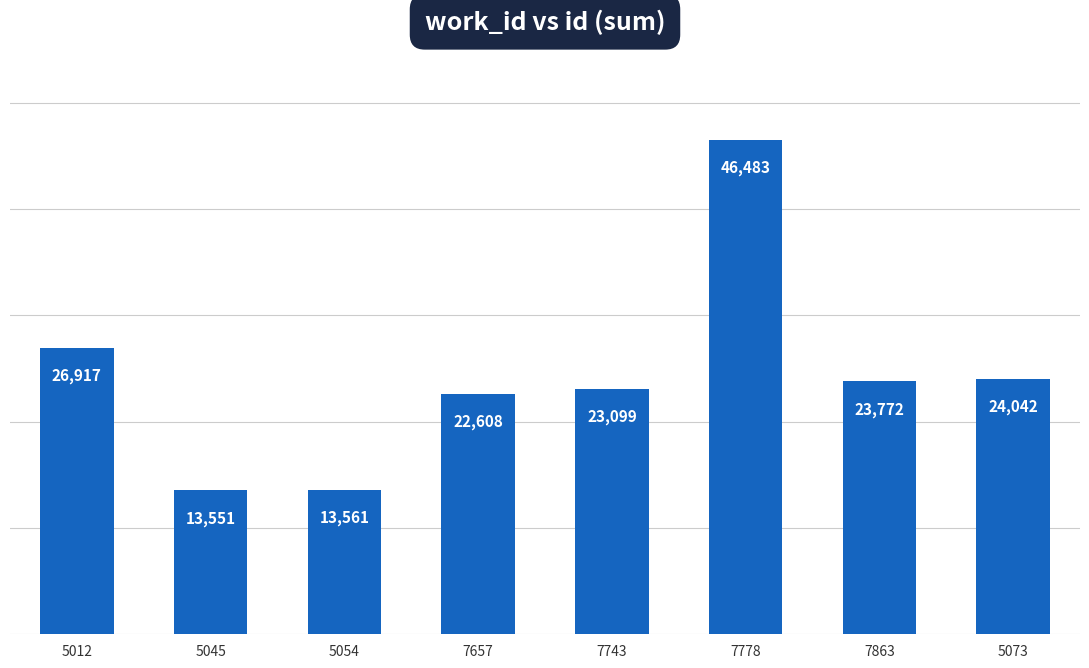

How many data points are less than 23772?

4